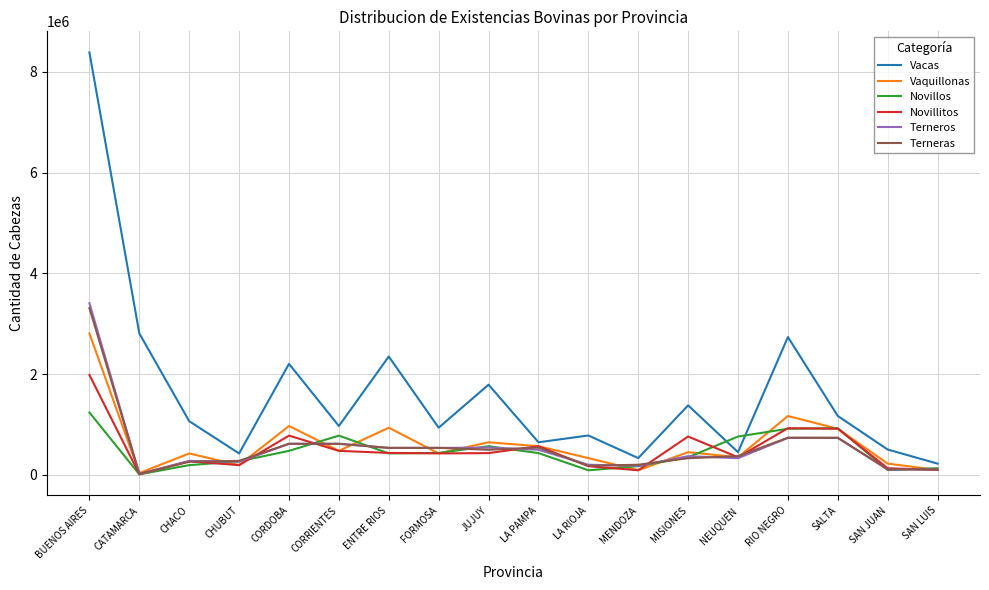

At which label does Vaquillonas first exceed 451353?

BUENOS AIRES